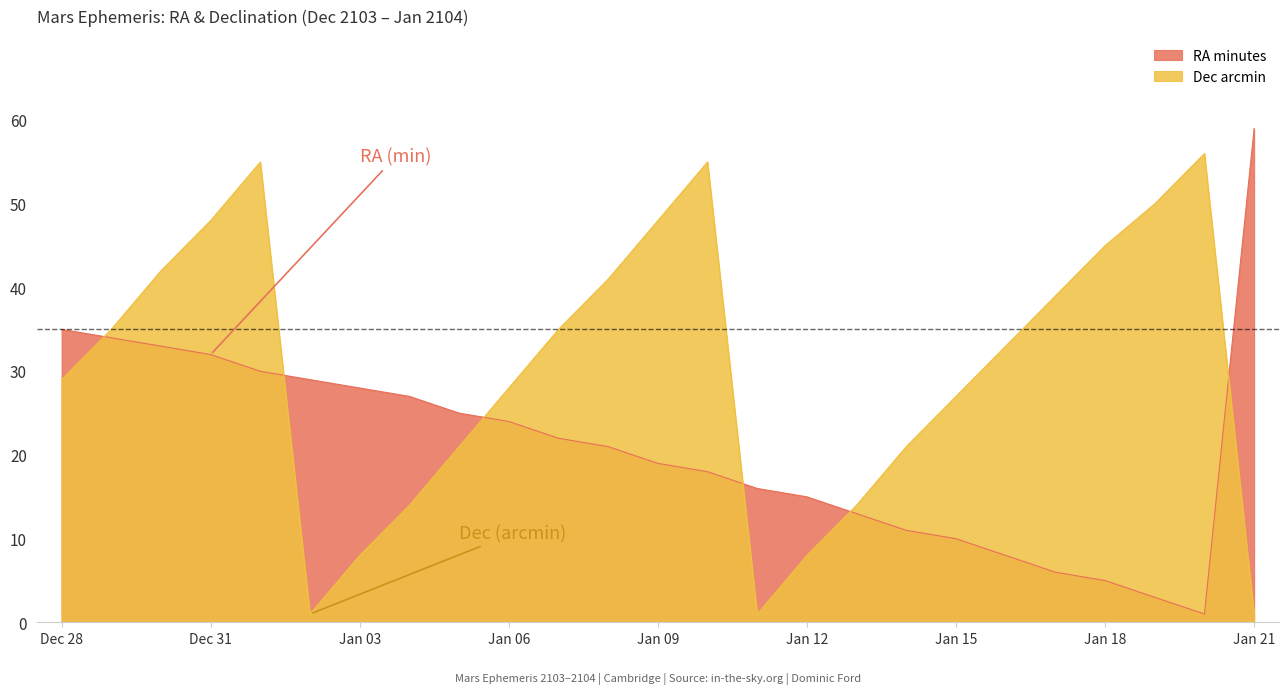

Reading left to right, transcribe all the data shown in this chart.

RA minutes: 35	34	33	32	30	29	28	27	25	24	22	21	19	18	16	15	13	11	10	8	6	5	3	1	59
Dec arcmin: 29	35	42	48	55	1	8	14	21	28	35	41	48	55	1	8	14	21	27	33	39	45	50	56	1